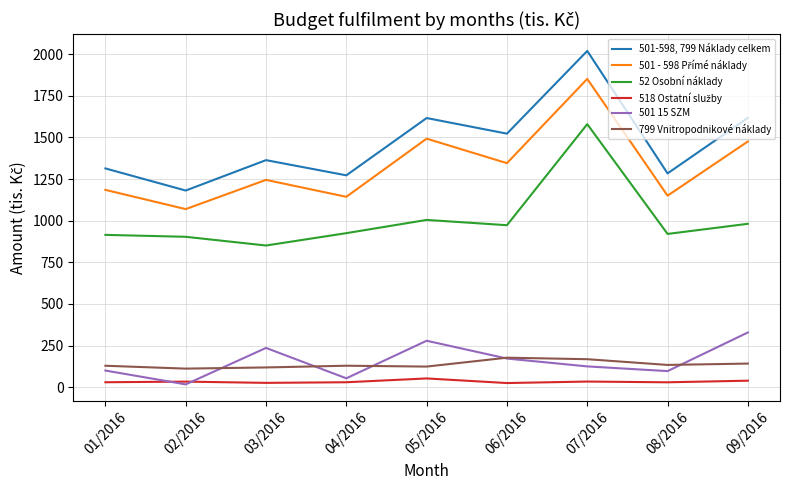

Which series has the largest range (max minus min)?

501-598, 799 Náklady celkem